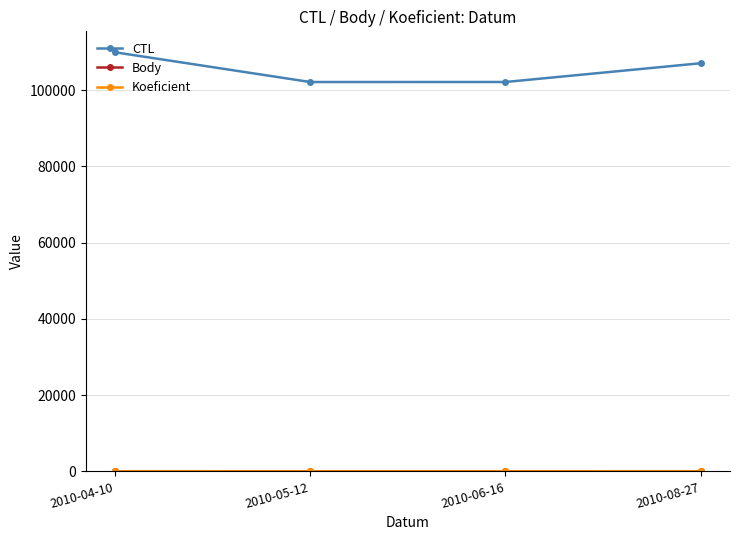

At which category is the sum across all series the highest?

2010-04-10